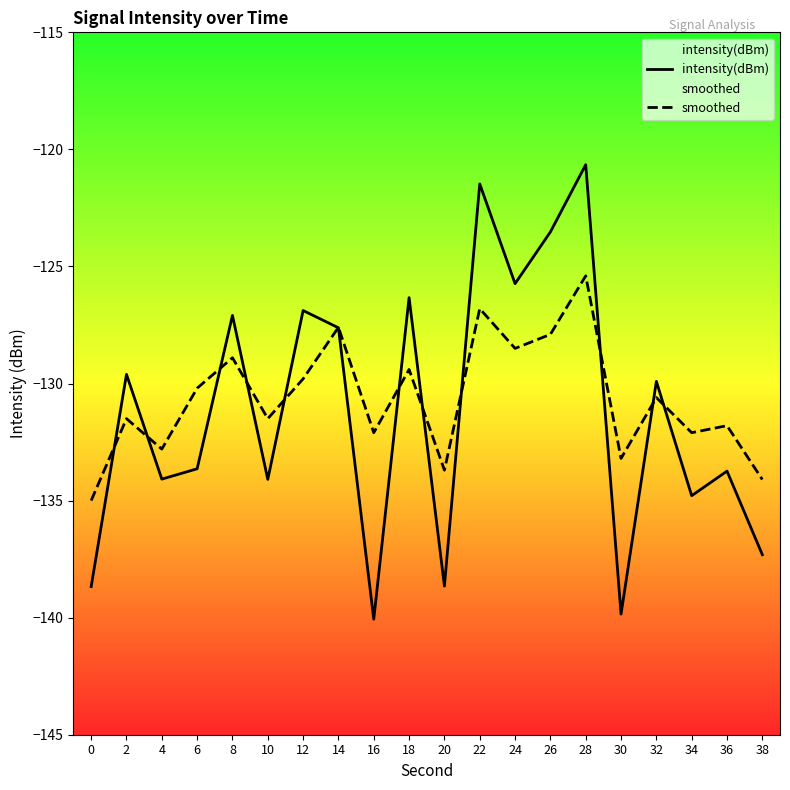

True or false: smoothed has more than 1 interior local peaks.

True